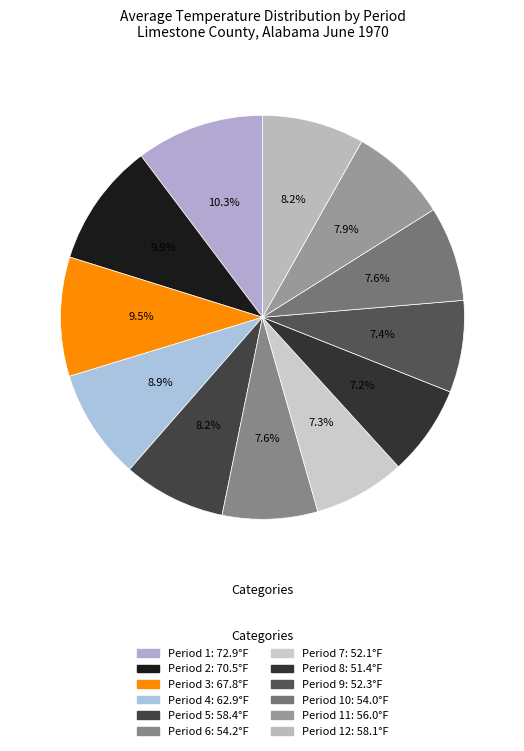

How many segments does this pie chart have?

12